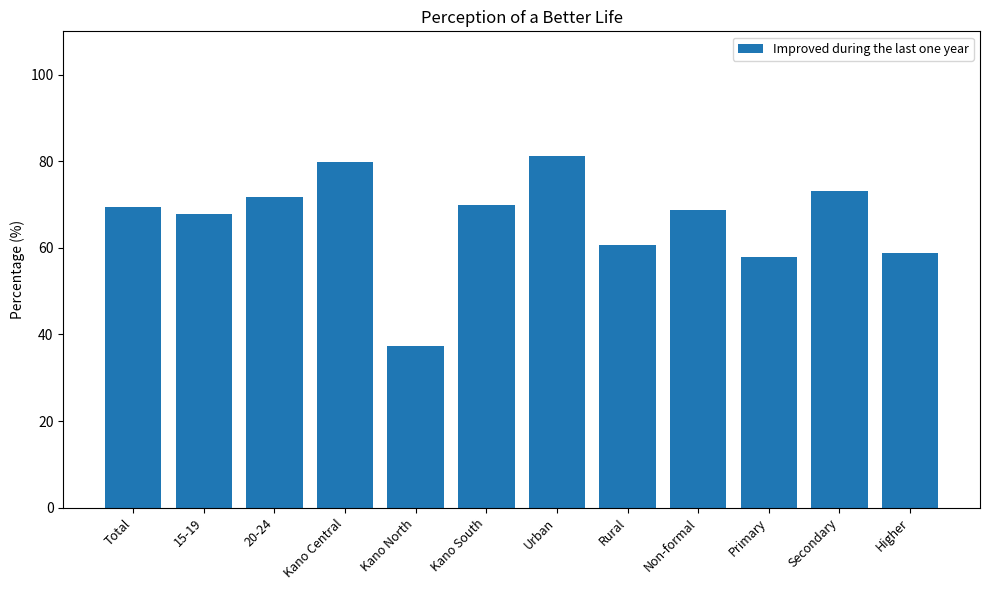

How many distinct data groups are displayed?

1